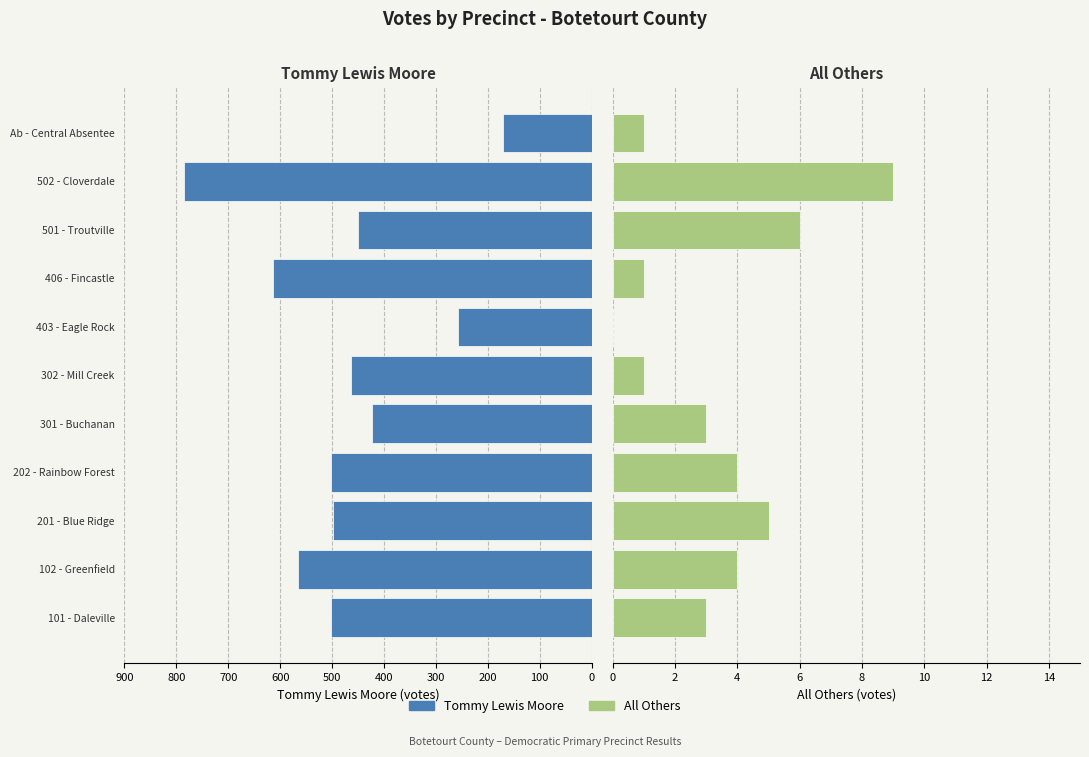

Count the number of categories in the chart.

11